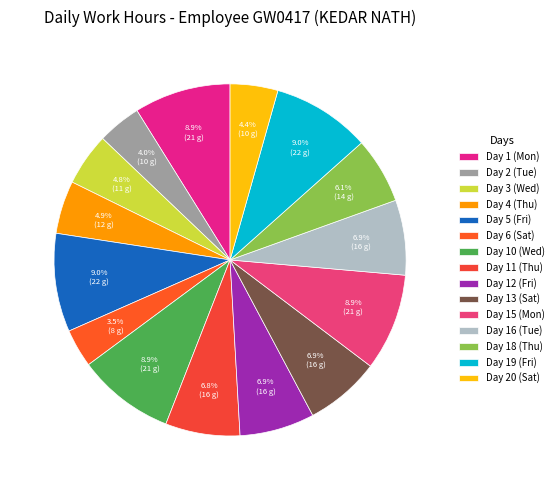

Count the number of slices in the pie.

15